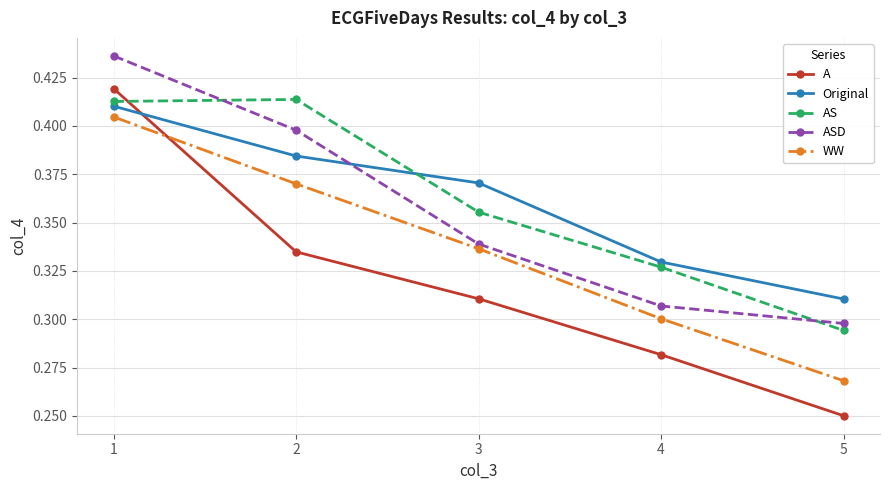

Which category has the highest value across all series?

1